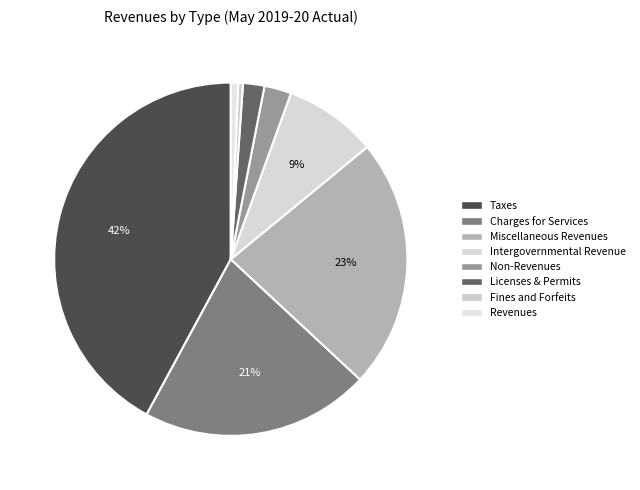

Count the number of slices in the pie.

8